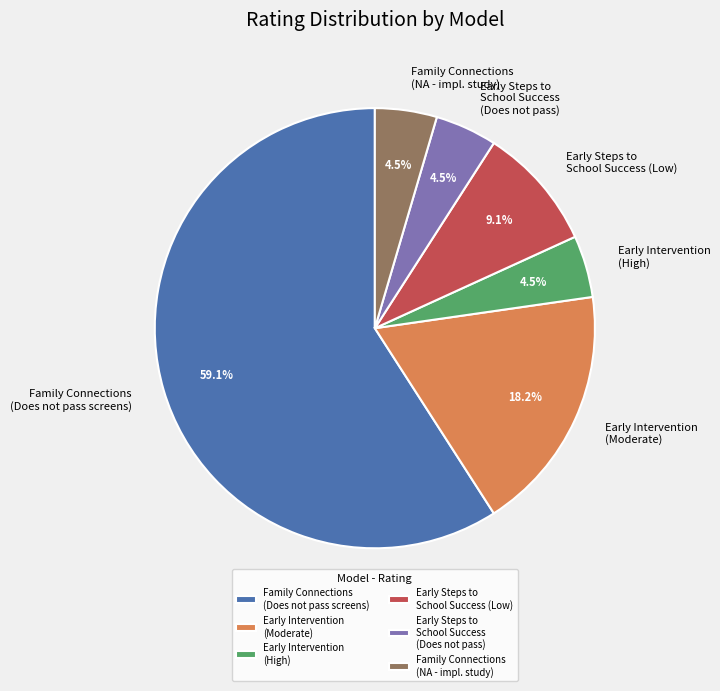

What is the ratio of the value at Early Intervention (Moderate) to the value at Family Connections (Does not pass screens)?

0.3